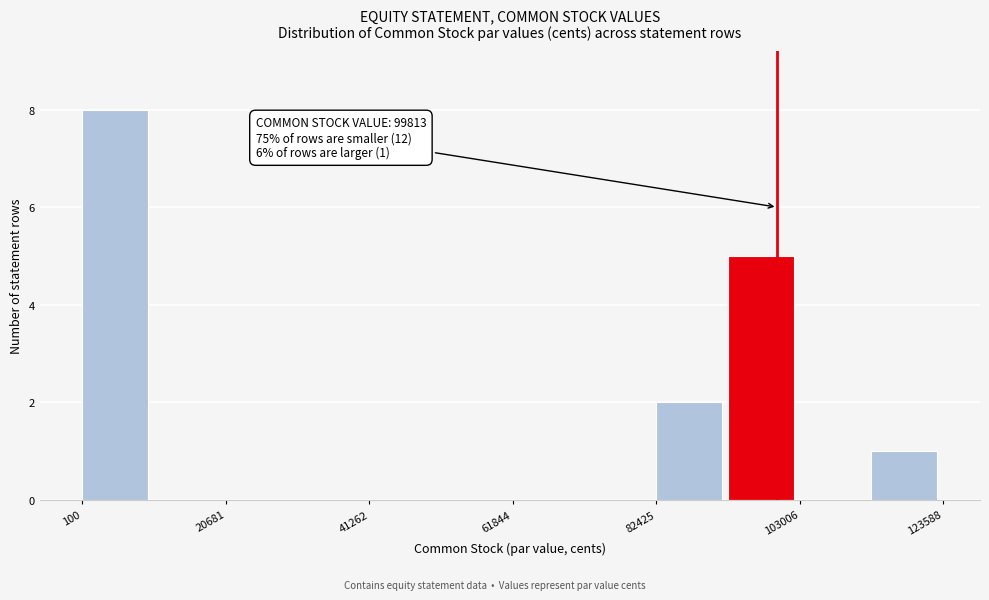

Read against the x-axis, roughly where is the centre of the tallest bar?

5000